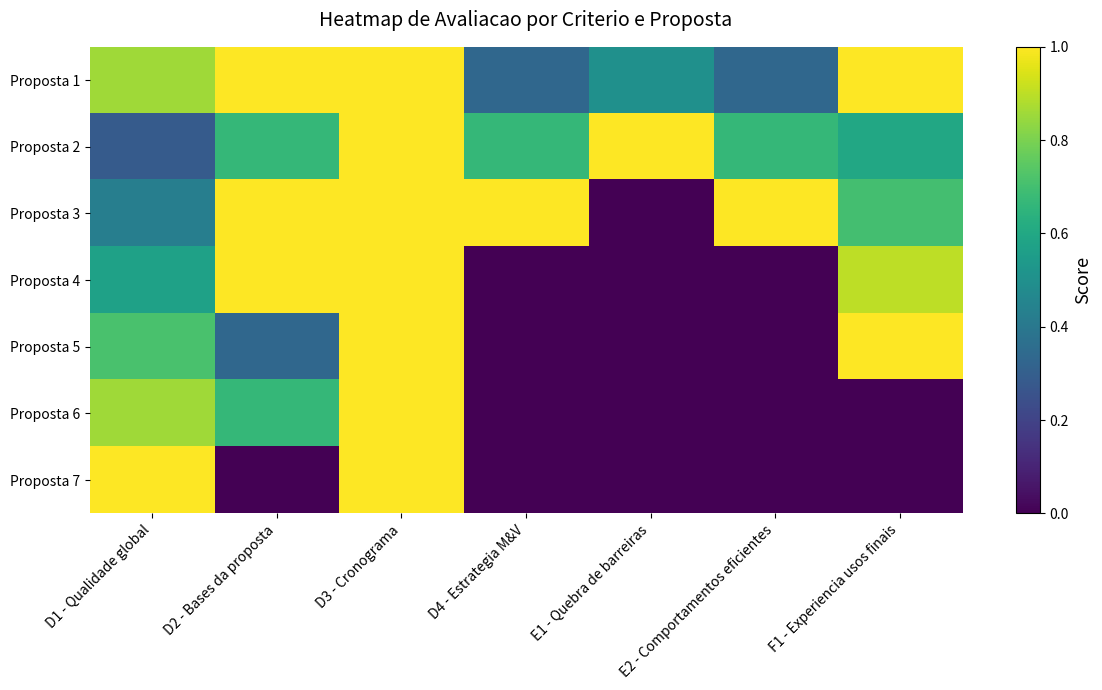

Rank the series by their maximum value, from lowest to highest.

Proposta 1, Proposta 2, Proposta 3, Proposta 4, Proposta 6, Proposta 7, Proposta 5